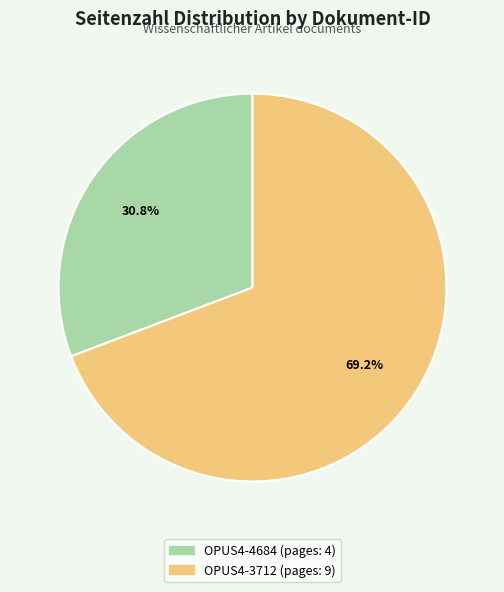

To the nearest percent, what is the difference between the OPUS4-4684 and OPUS4-3712 slice percentages?

38%